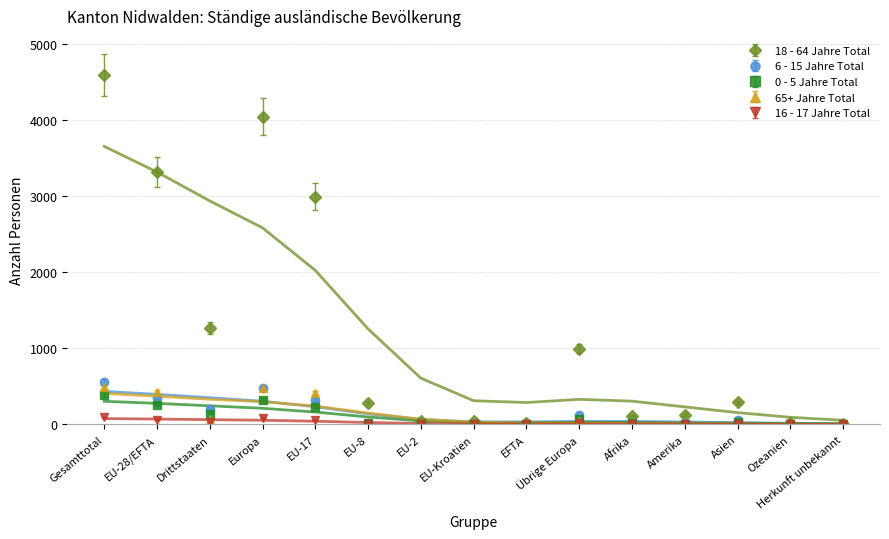

What is the difference between the maximum and minimum values in the 16 - 17 Jahre Total series?

98